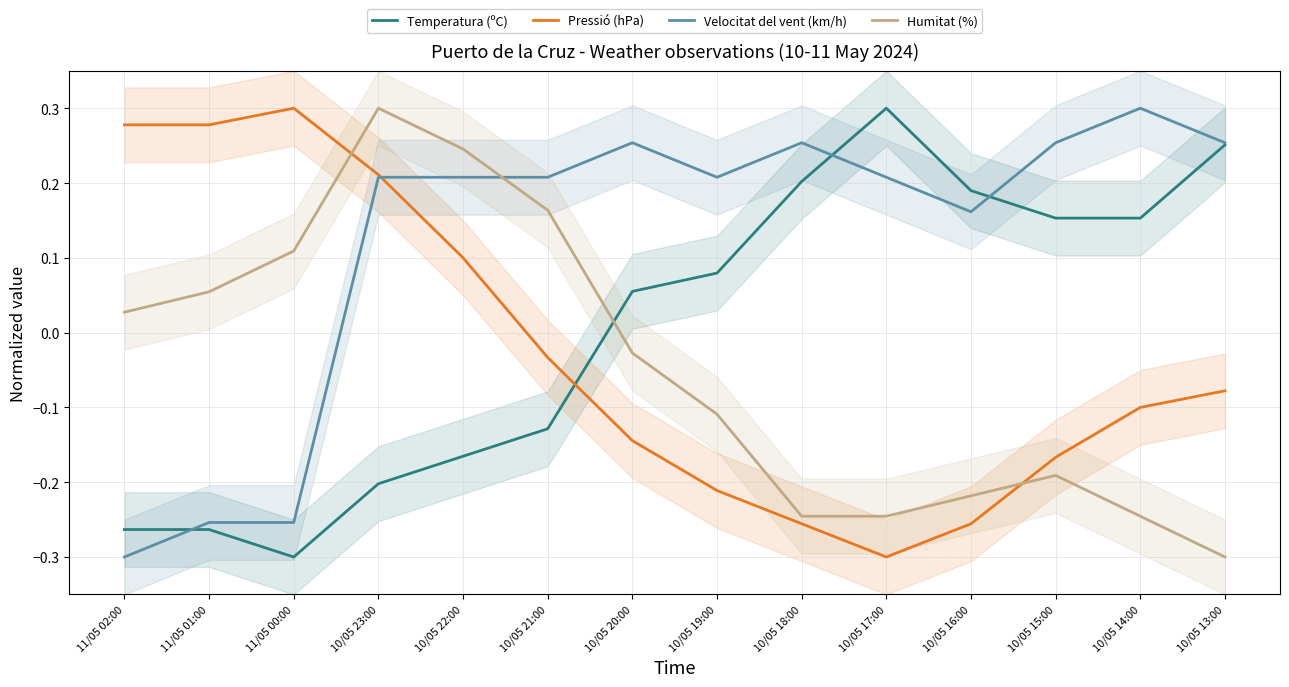

Reading left to right, transcribe all the data shown in this chart.

Temperatura (ºC): 11/05 02:00=-0.3	11/05 01:00=-0.3	11/05 00:00=-0.3	10/05 23:00=-0.2	10/05 22:00=-0.2	10/05 21:00=-0.1	10/05 20:00=0.1	10/05 19:00=0.1	10/05 18:00=0.2	10/05 17:00=0.3	10/05 16:00=0.2	10/05 15:00=0.2	10/05 14:00=0.2	10/05 13:00=0.3
Pressió (hPa): 11/05 02:00=0.3	11/05 01:00=0.3	11/05 00:00=0.3	10/05 23:00=0.2	10/05 22:00=0.1	10/05 21:00=-0.0	10/05 20:00=-0.1	10/05 19:00=-0.2	10/05 18:00=-0.3	10/05 17:00=-0.3	10/05 16:00=-0.3	10/05 15:00=-0.2	10/05 14:00=-0.1	10/05 13:00=-0.1
Velocitat del vent (km/h): 11/05 02:00=-0.3	11/05 01:00=-0.3	11/05 00:00=-0.3	10/05 23:00=0.2	10/05 22:00=0.2	10/05 21:00=0.2	10/05 20:00=0.3	10/05 19:00=0.2	10/05 18:00=0.3	10/05 17:00=0.2	10/05 16:00=0.2	10/05 15:00=0.3	10/05 14:00=0.3	10/05 13:00=0.3
Humitat (%): 11/05 02:00=0.0	11/05 01:00=0.1	11/05 00:00=0.1	10/05 23:00=0.3	10/05 22:00=0.2	10/05 21:00=0.2	10/05 20:00=-0.0	10/05 19:00=-0.1	10/05 18:00=-0.2	10/05 17:00=-0.2	10/05 16:00=-0.2	10/05 15:00=-0.2	10/05 14:00=-0.2	10/05 13:00=-0.3